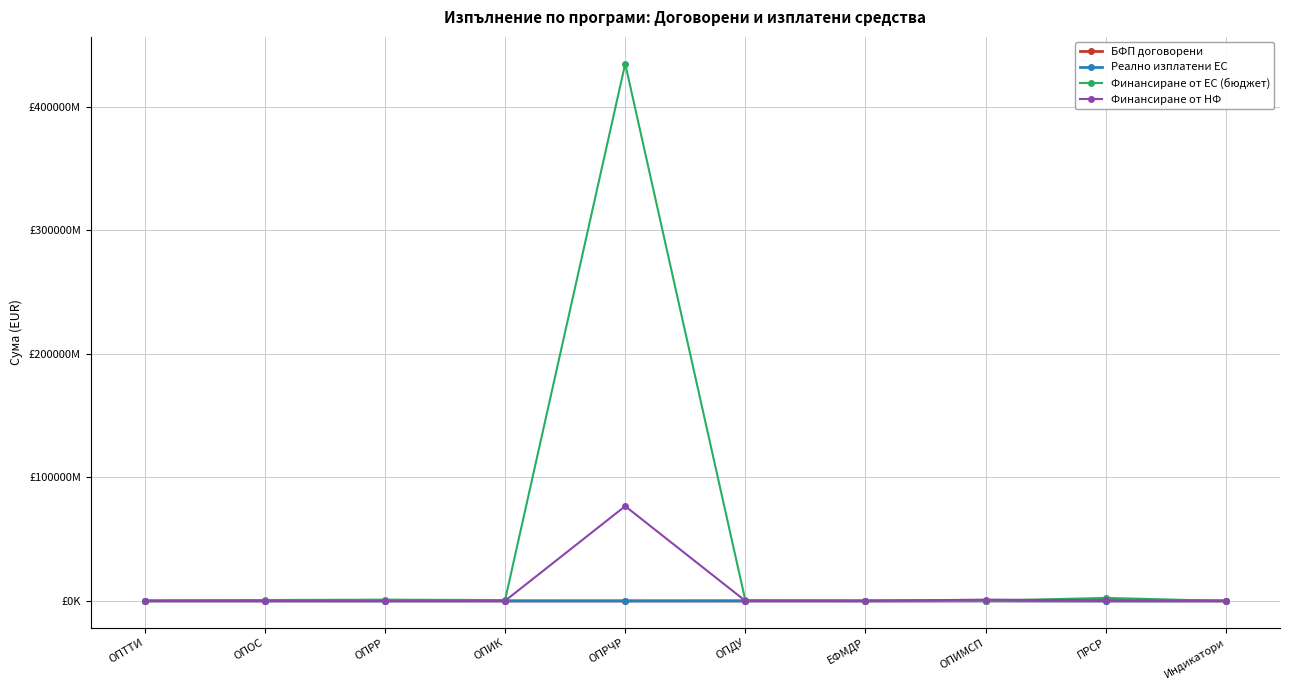

What are all the series names shown in the legend?

БФП договорени, Реално изплатени ЕС, Финансиране от ЕС (бюджет), Финансиране от НФ